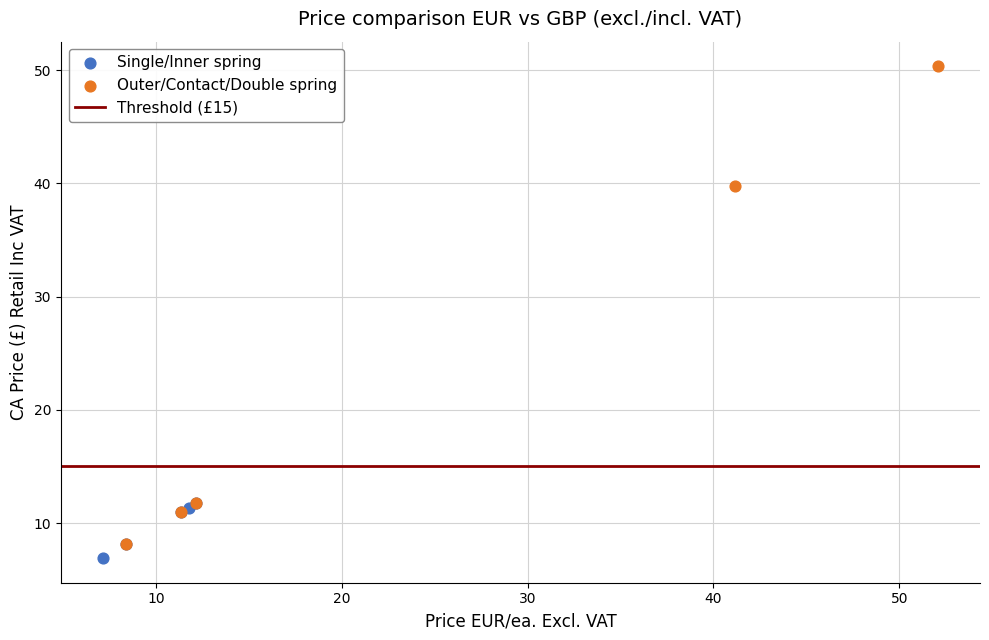

Which series has the widest spread of Y values?

Outer/Contact/Double spring